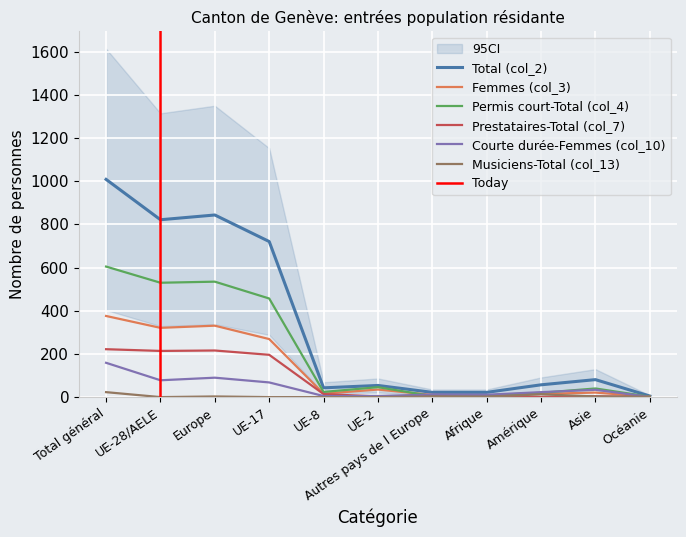

What value does the Prestataires-Total (col_7) series have at Autres pays de l Europe?

2